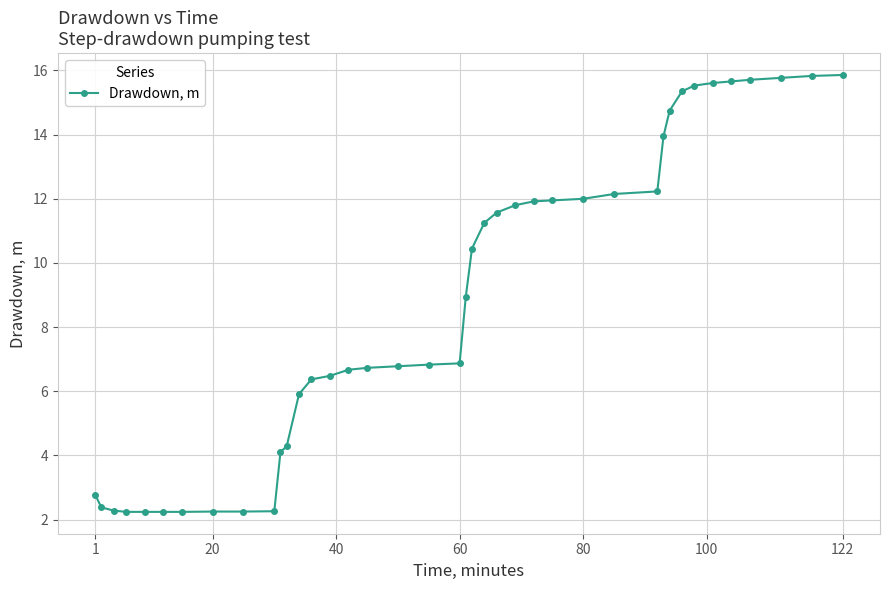

What is the average value?

8.8